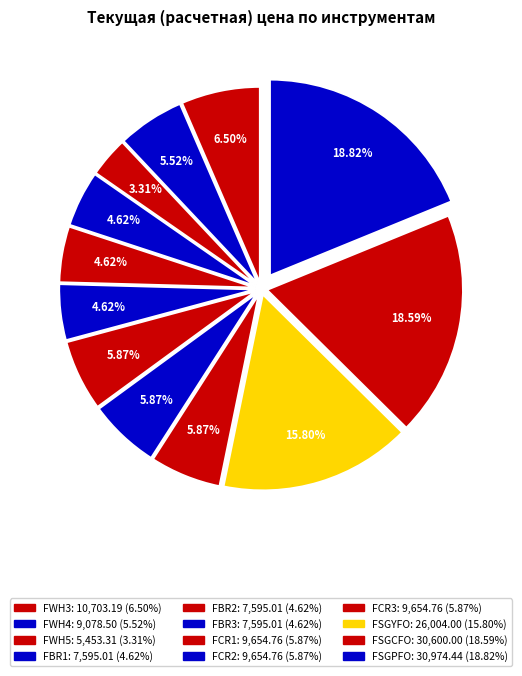

Which slice is the smallest?

FWH5